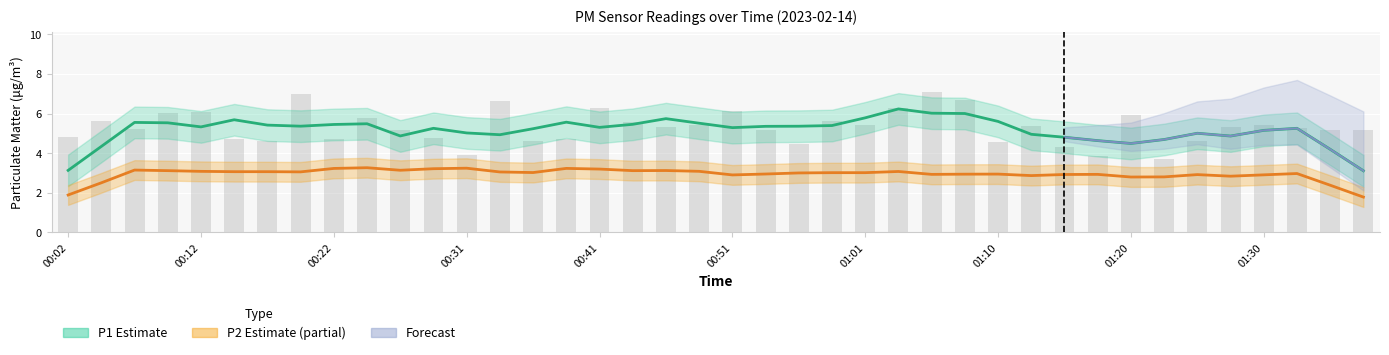

What is the greatest value displayed?

7.1